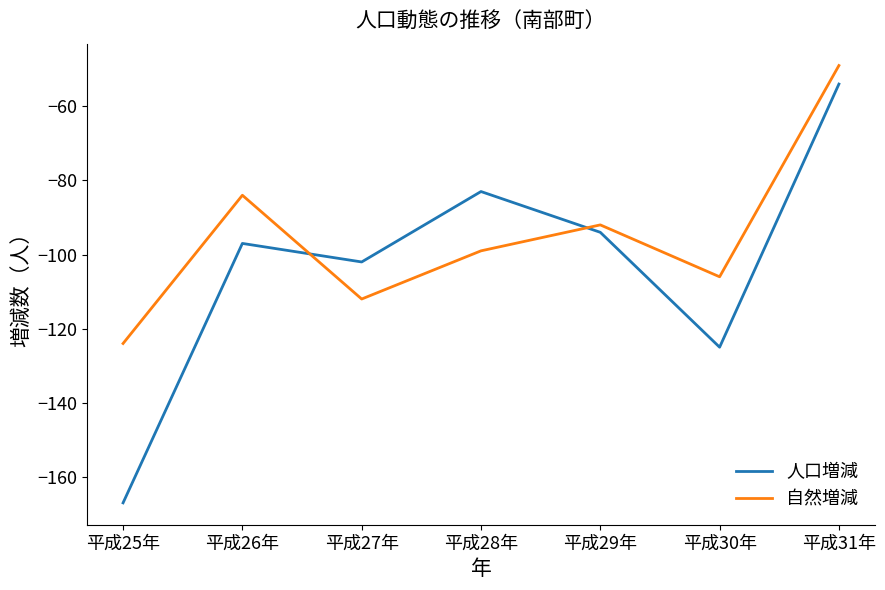

What is the highest value of the 自然増減 series?

-49